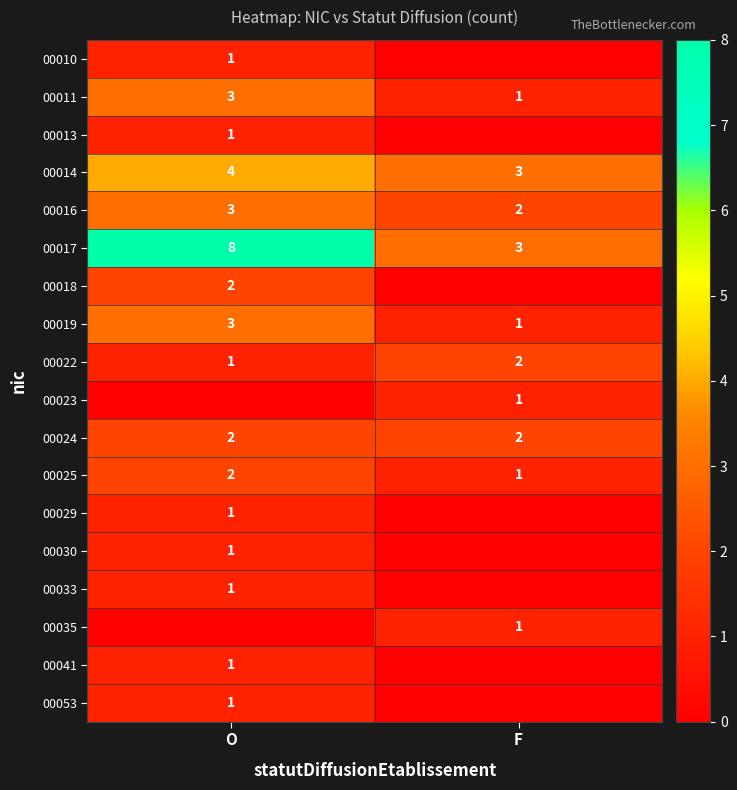

Which label corresponds to the smallest value in the chart?

F